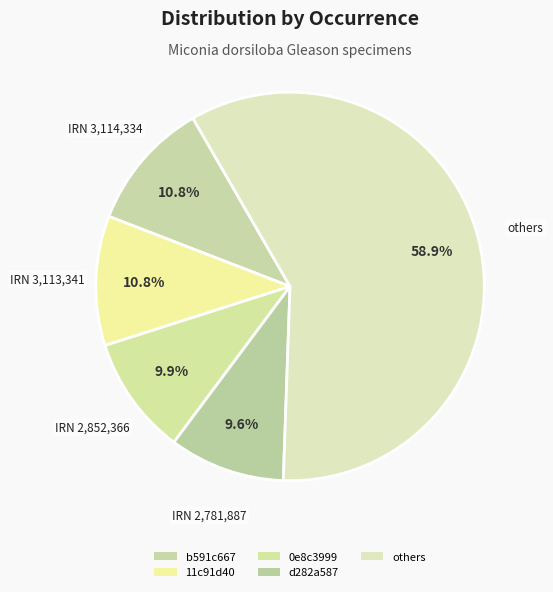

How many slices are in this pie chart?

5